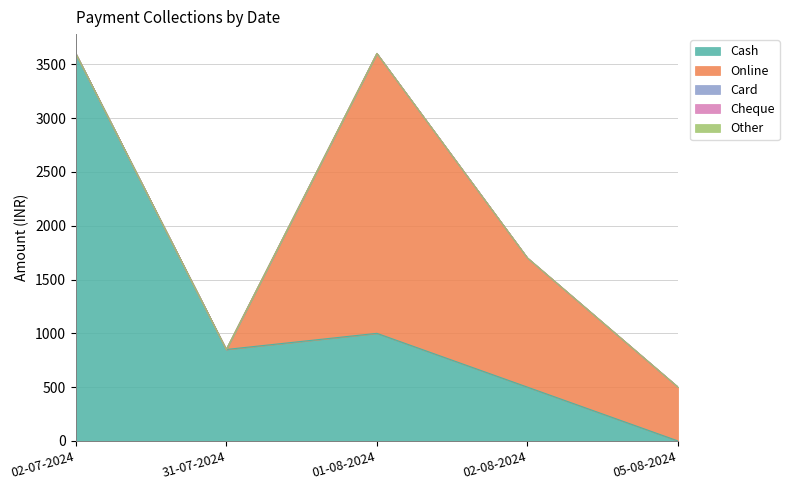

What is the difference between the highest and lowest values at 05-08-2024?

500